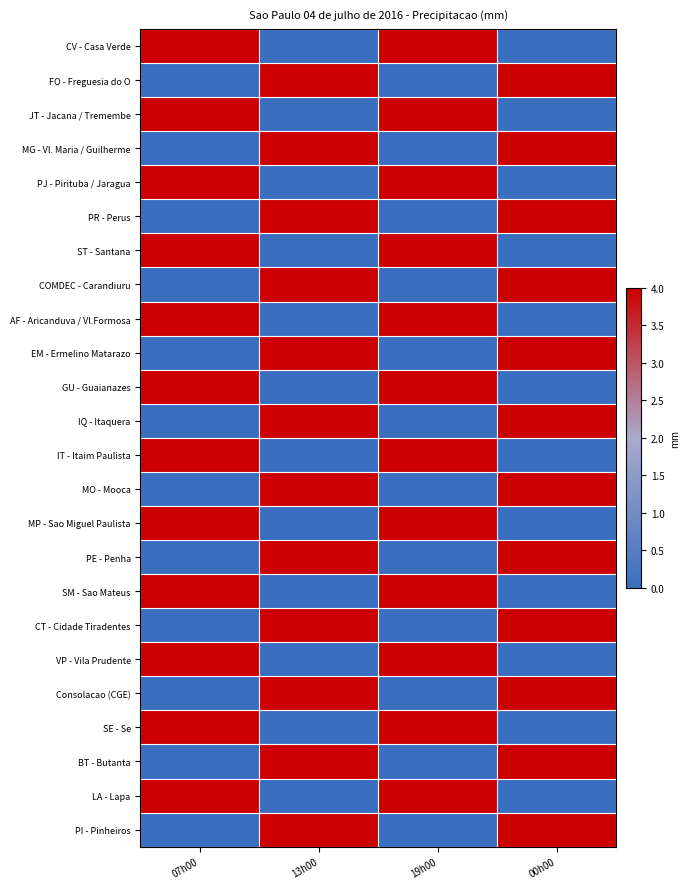

Which category has the lowest value across all series?

13h00